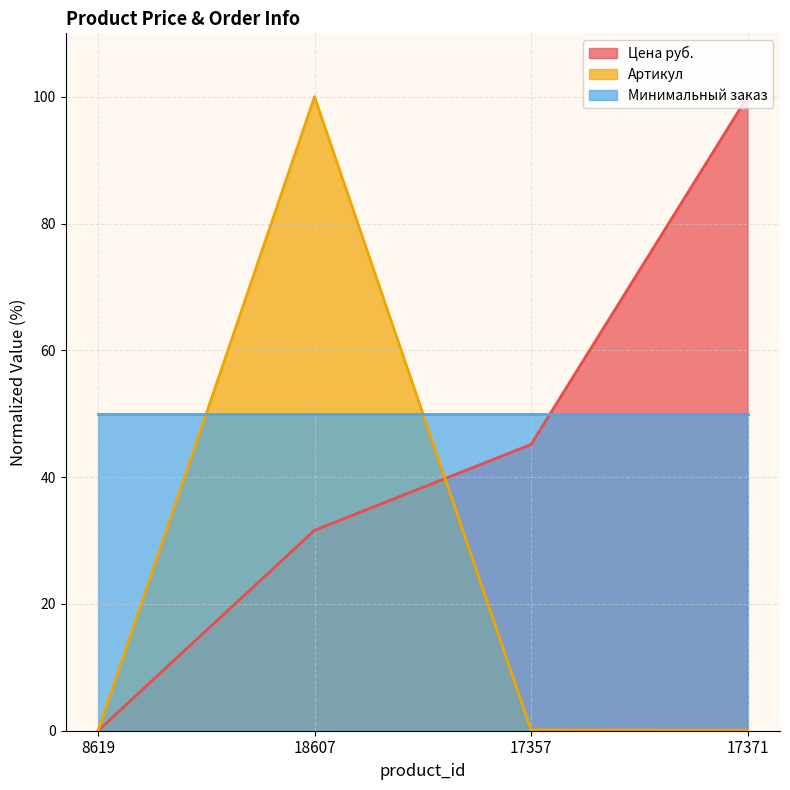

Which series has the widest spread of values?

Цена руб.